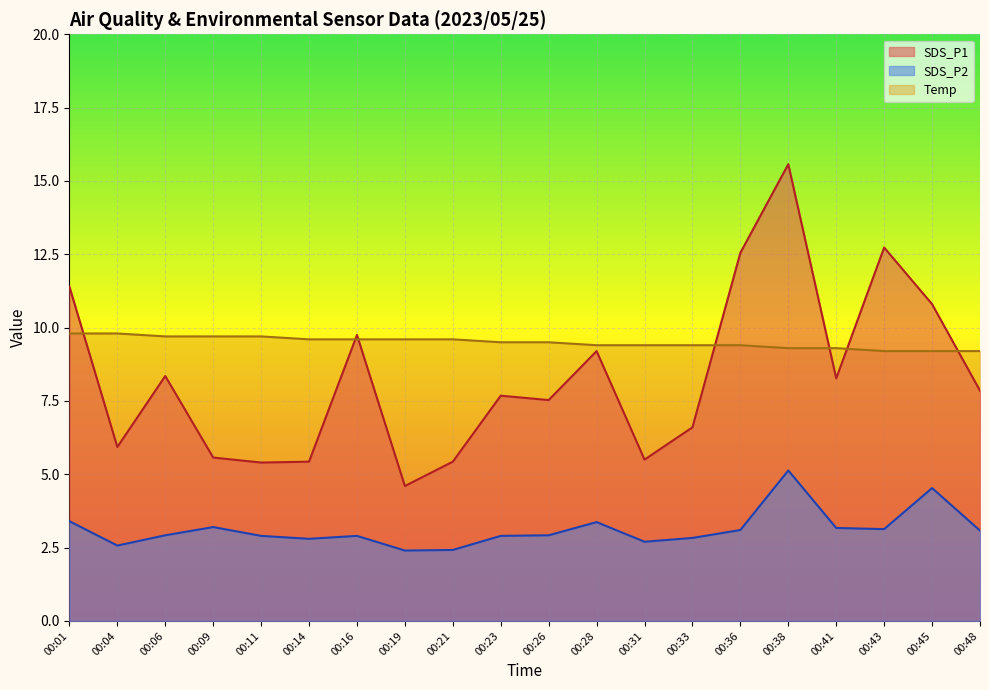

How many Temp values are between 9 and 10?

20